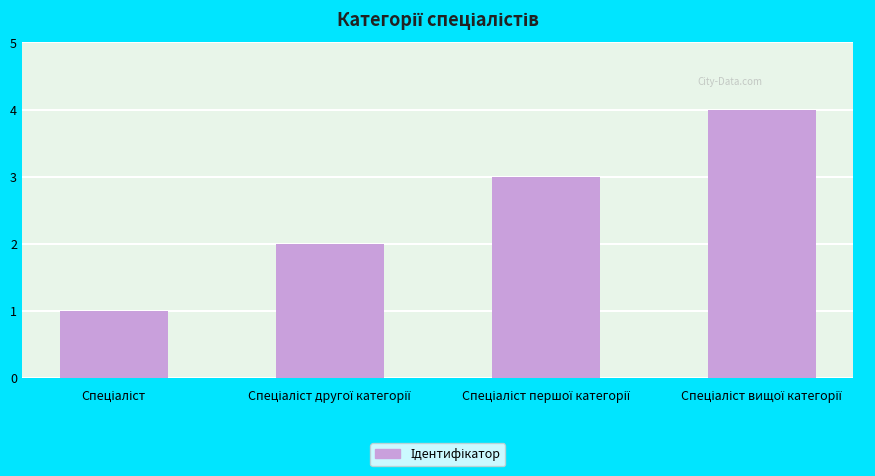

What is the sum of all values?

10